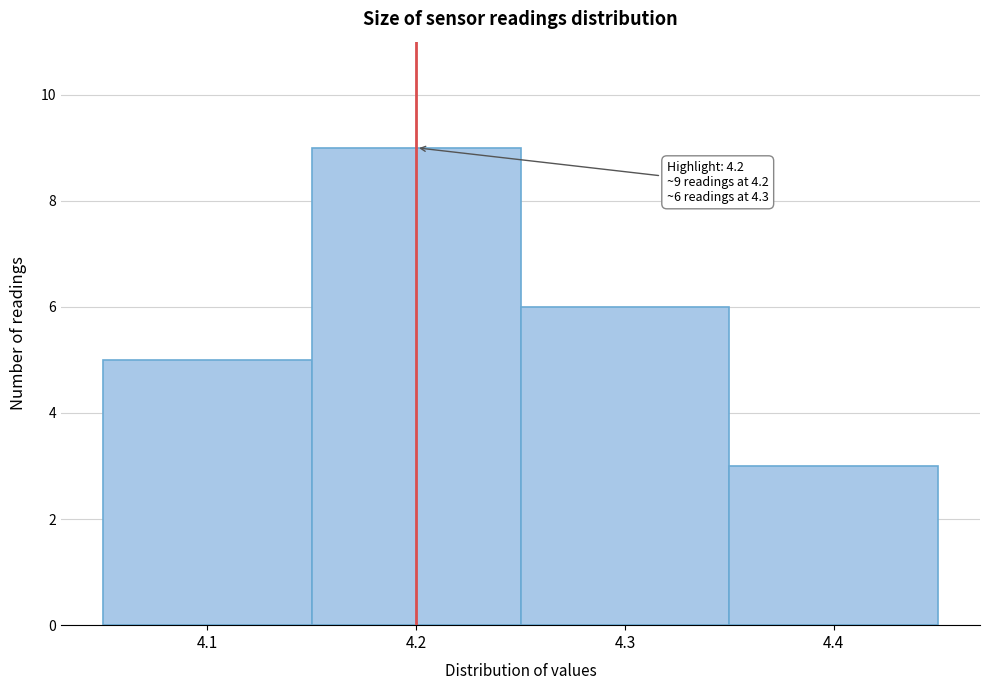

Which range on the x-axis has the tallest bar?

4.15 to 4.25